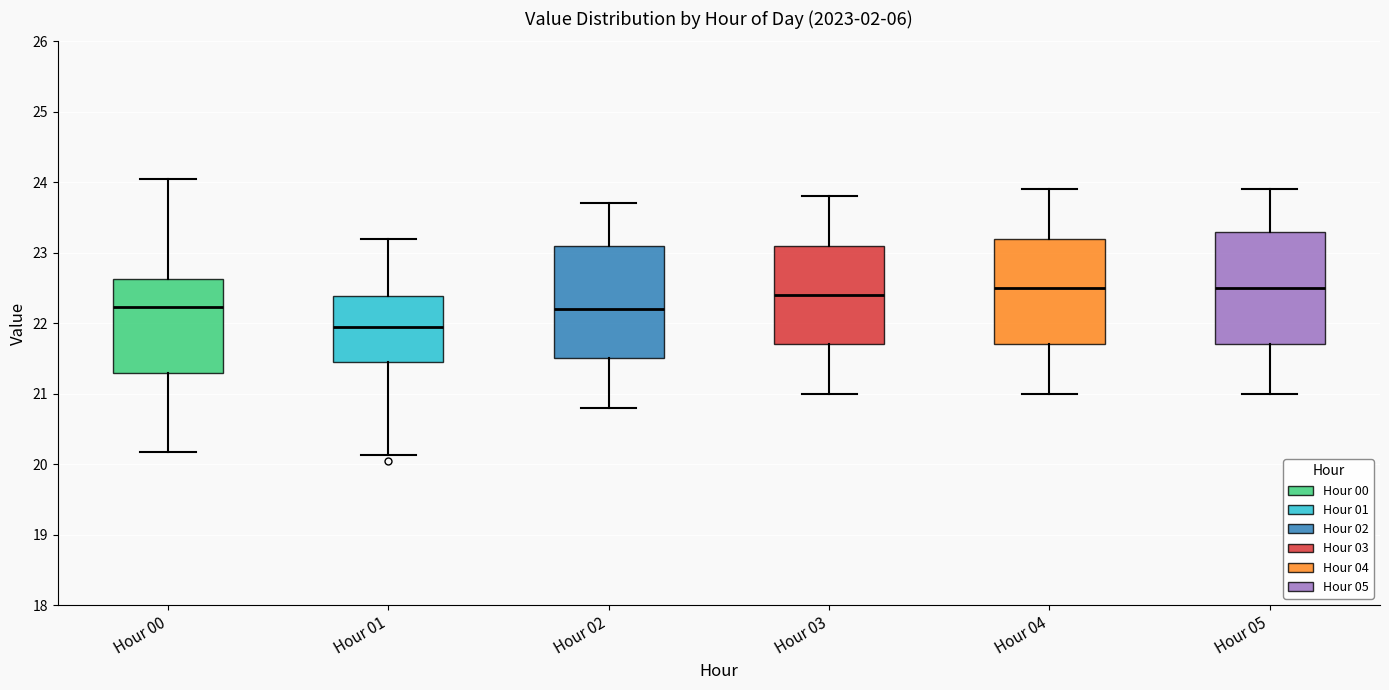

Reading left to right, transcribe this box plot: for each box, give where its median line is, the range the box spans, and where its two whiskers end, as read against the y-axis. The values are not printed on the chart, so give them approximately, as read against the axis.

Hour 00: median 22.2, box 21.3 to 22.6, whiskers 20.2 to 24.1
Hour 01: median 22.0, box 21.5 to 22.4, whiskers 20.1 to 23.2
Hour 02: median 22.2, box 21.5 to 23.1, whiskers 20.8 to 23.7
Hour 03: median 22.4, box 21.7 to 23.1, whiskers 21.0 to 23.8
Hour 04: median 22.5, box 21.7 to 23.2, whiskers 21.0 to 23.9
Hour 05: median 22.5, box 21.7 to 23.3, whiskers 21.0 to 23.9